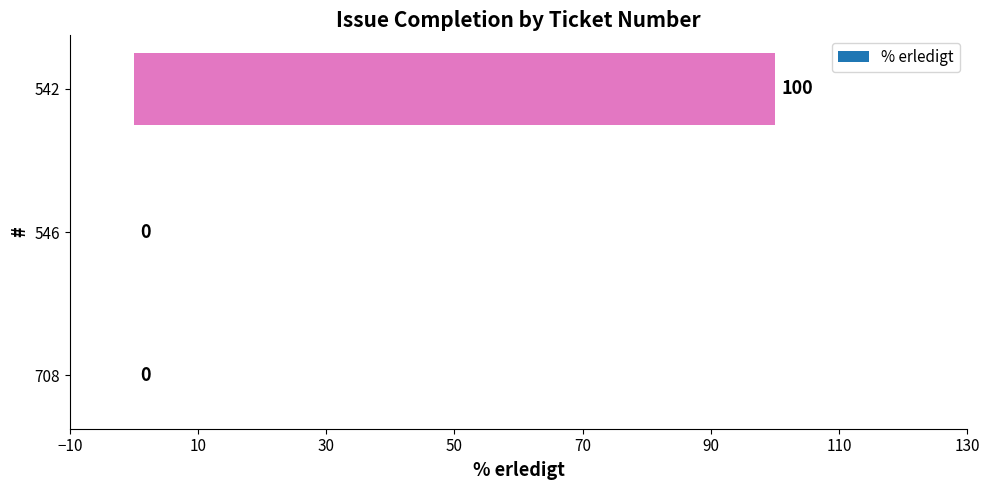

What is the sum of all values?

100